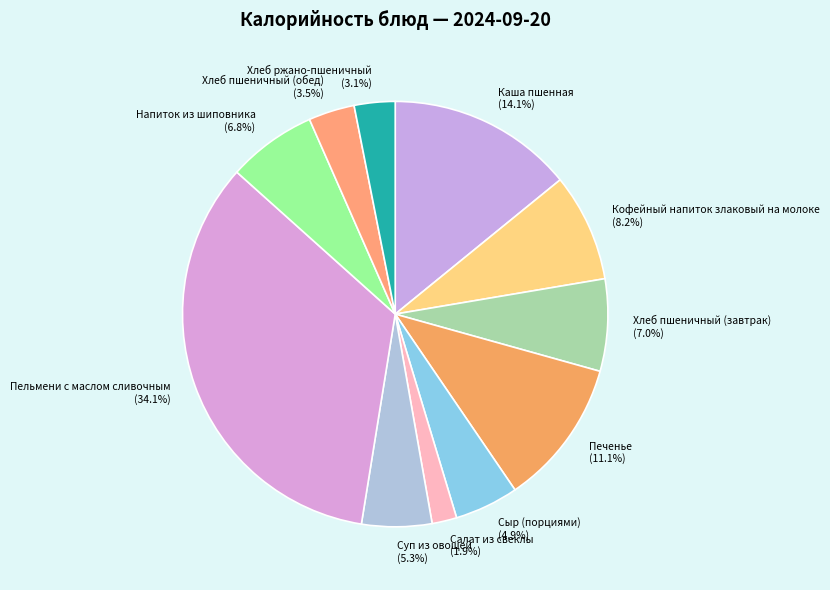

Which slice is the smallest?

Салат из свеклы